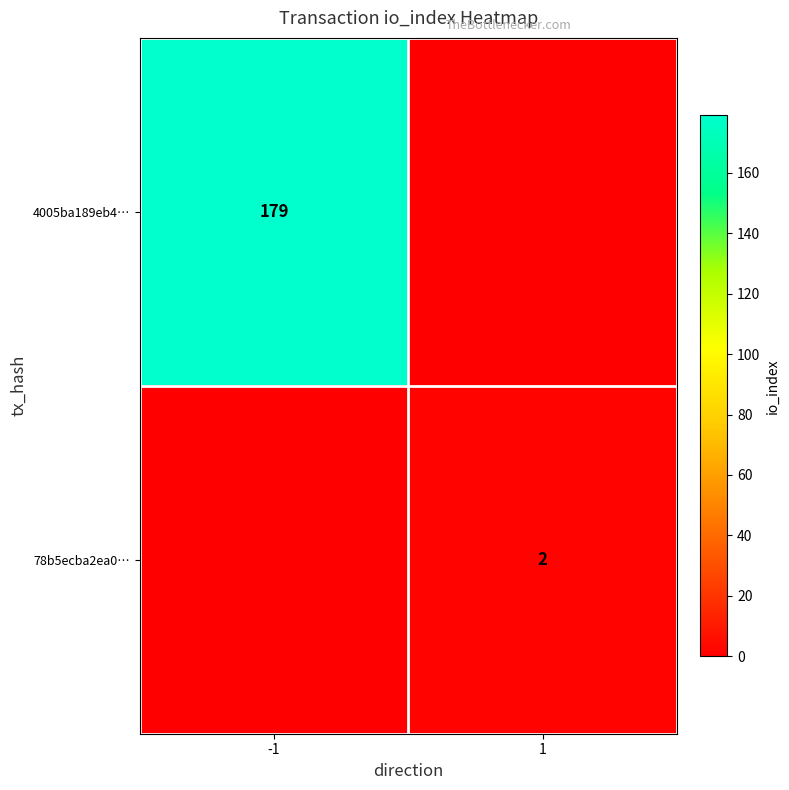

Is the value of 4005ba189eb4… at -1 greater than the value of 78b5ecba2ea0… at 1?

Yes